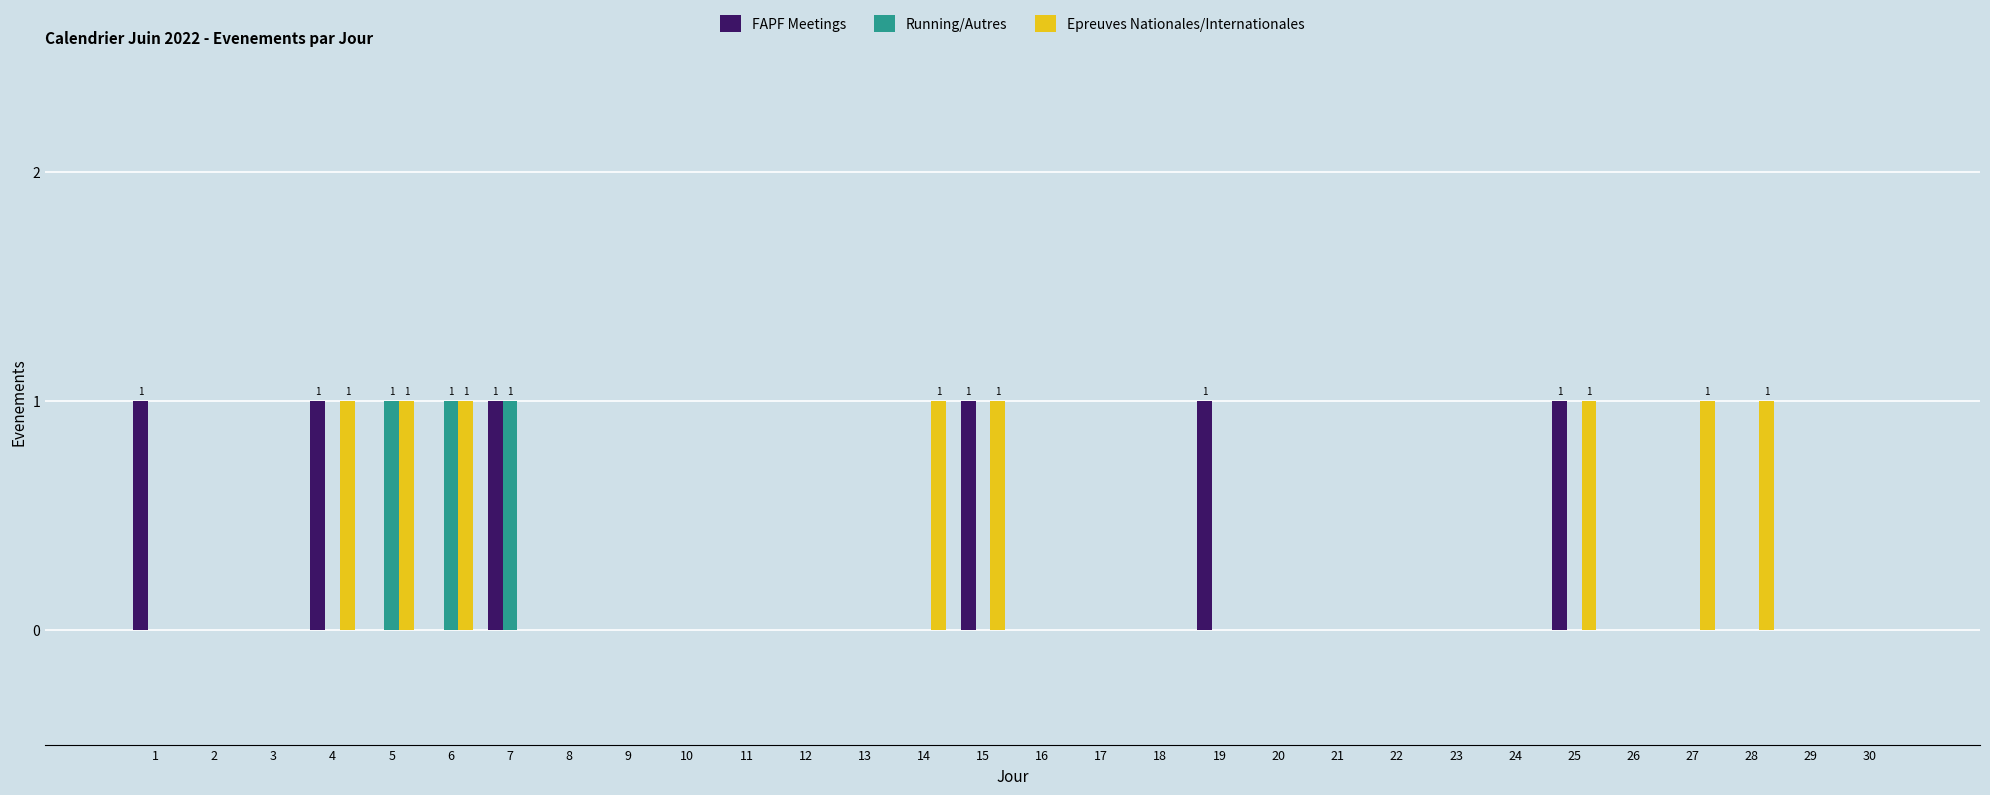

The Running/Autres series shows -1 at 18. True or false?

False